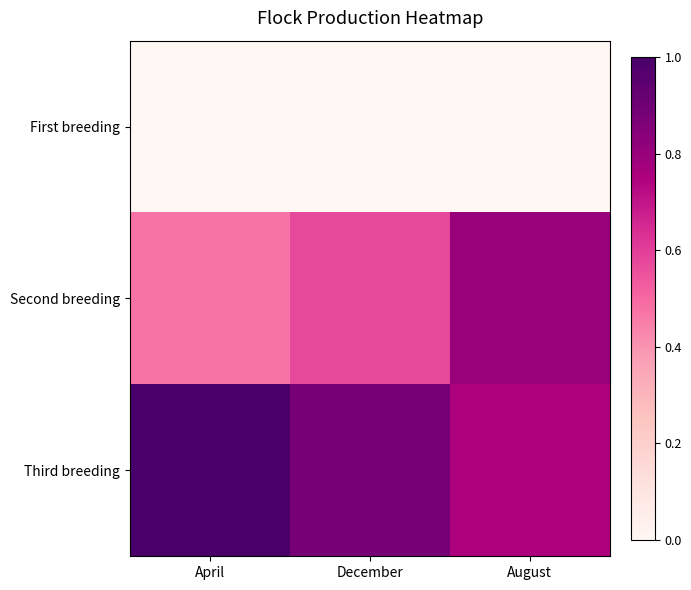

Reading right to left, transcribe all the data shown in this chart.

First breeding: August=0.0	December=0.0	April=0.0
Second breeding: August=0.8	December=0.6	April=0.5
Third breeding: August=0.7	December=0.9	April=1.0